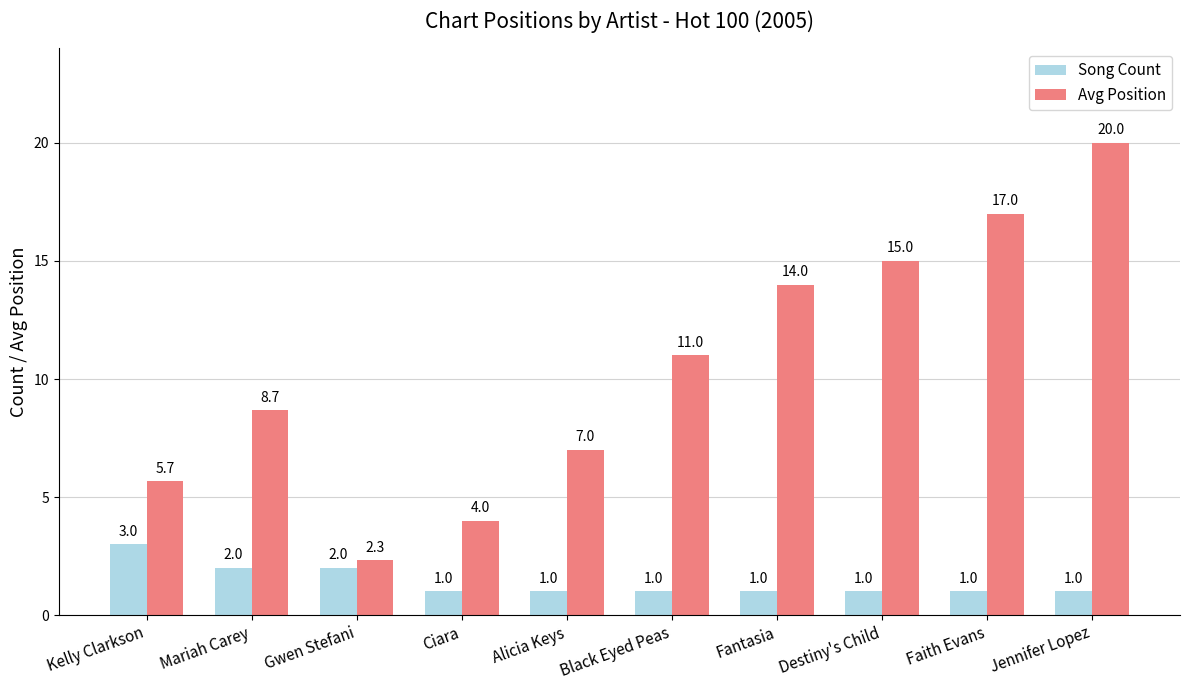

List the series in order of their peak value, lowest first.

Song Count, Avg Position